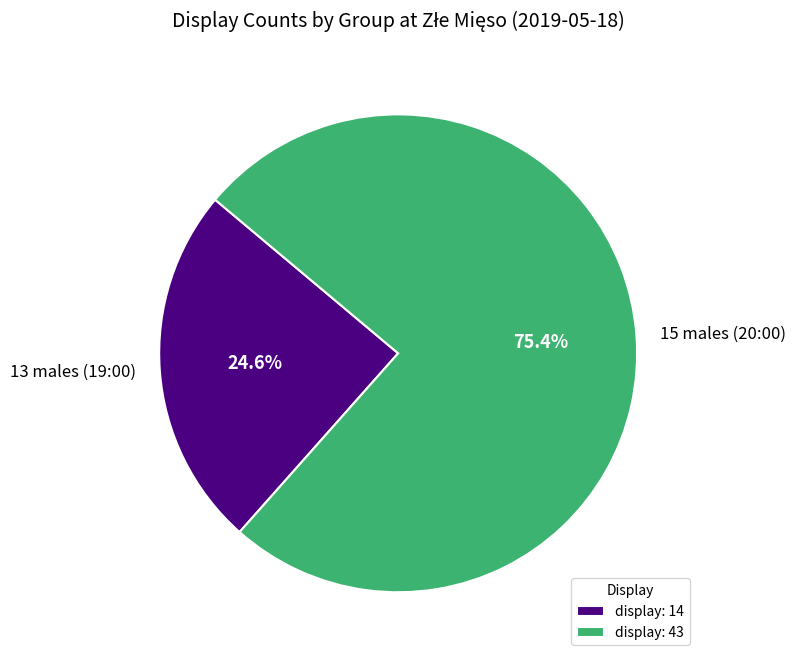

How many slices are in this pie chart?

2